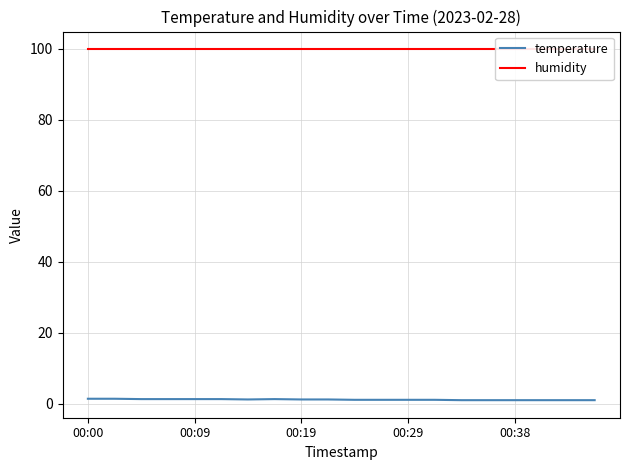

True or false: humidity and temperature intersect in this chart.

False